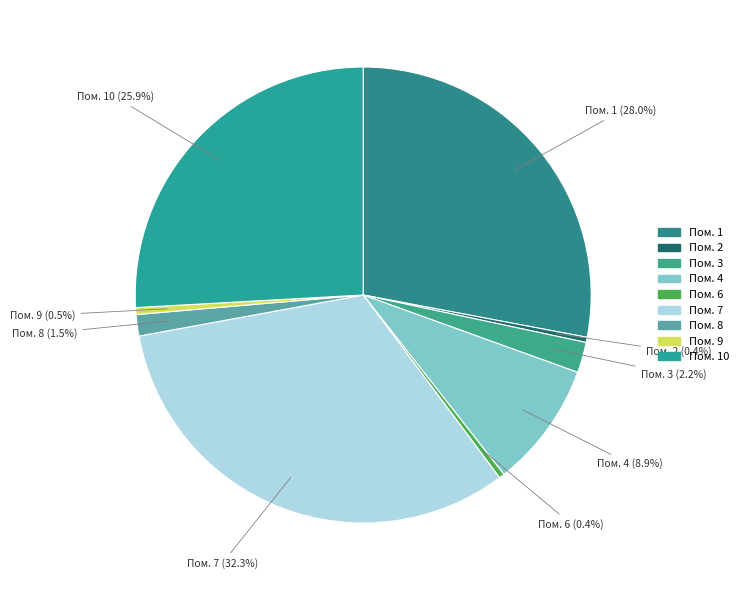

How many slices are in this pie chart?

9